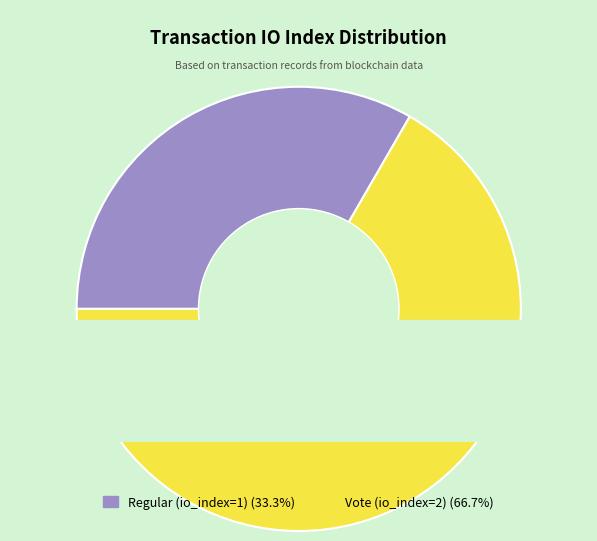

The Regular (io_index=1) slice represents 28% of the pie. True or false?

False